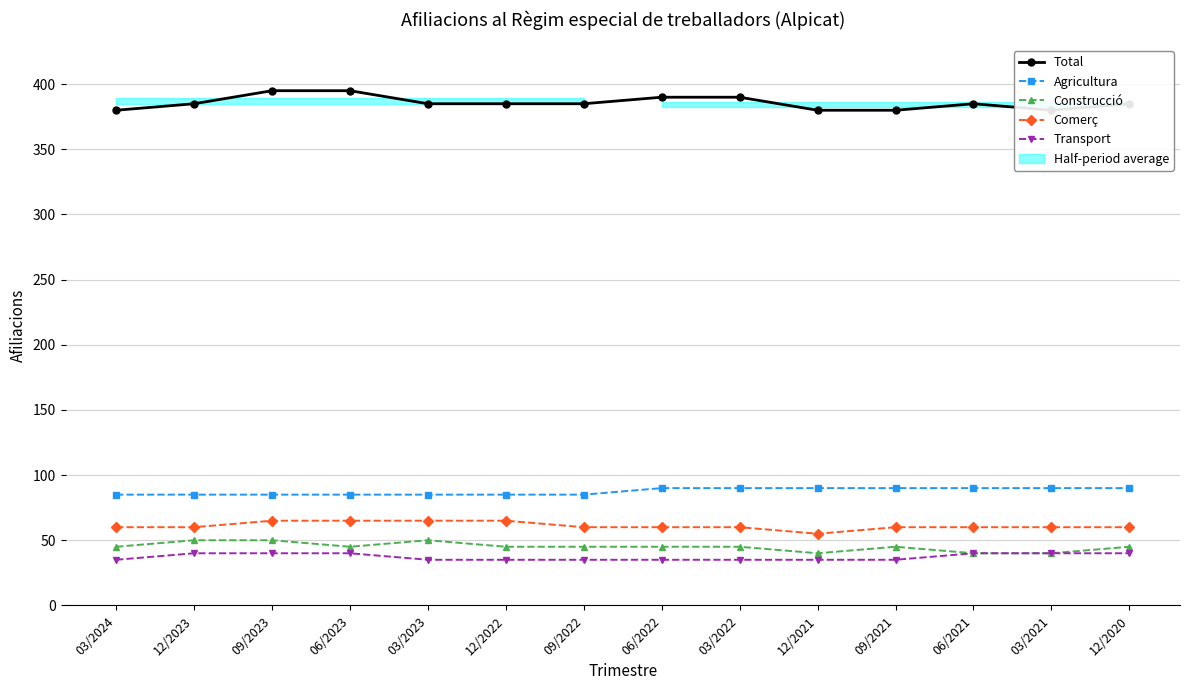

Does the chart have visible grid lines?

Yes